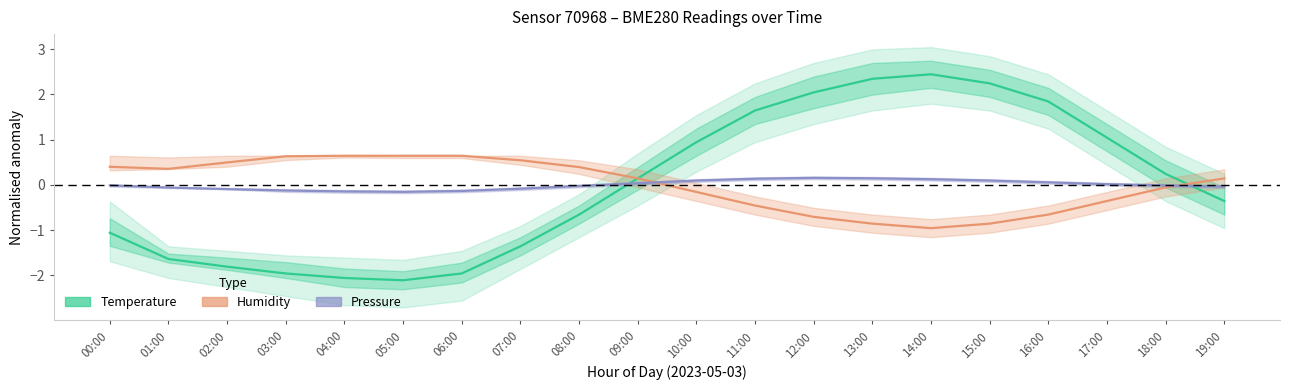

Rank the series by their average value, from lowest to highest.

Pressure, Temperature, Humidity